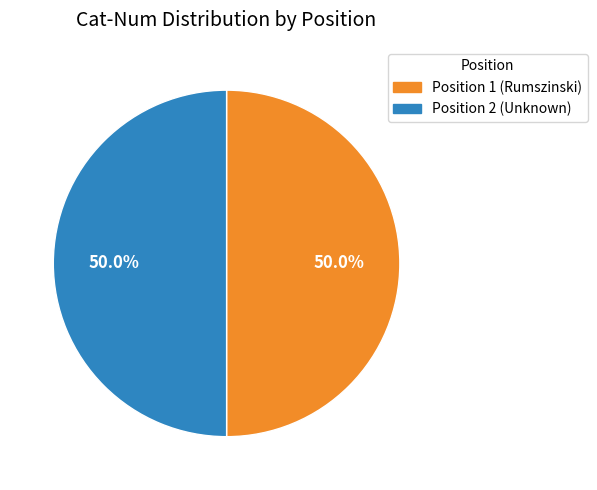

Combined, what portion of the pie is Position 2 (Unknown) and Position 1 (Rumszinski)?

100.0%